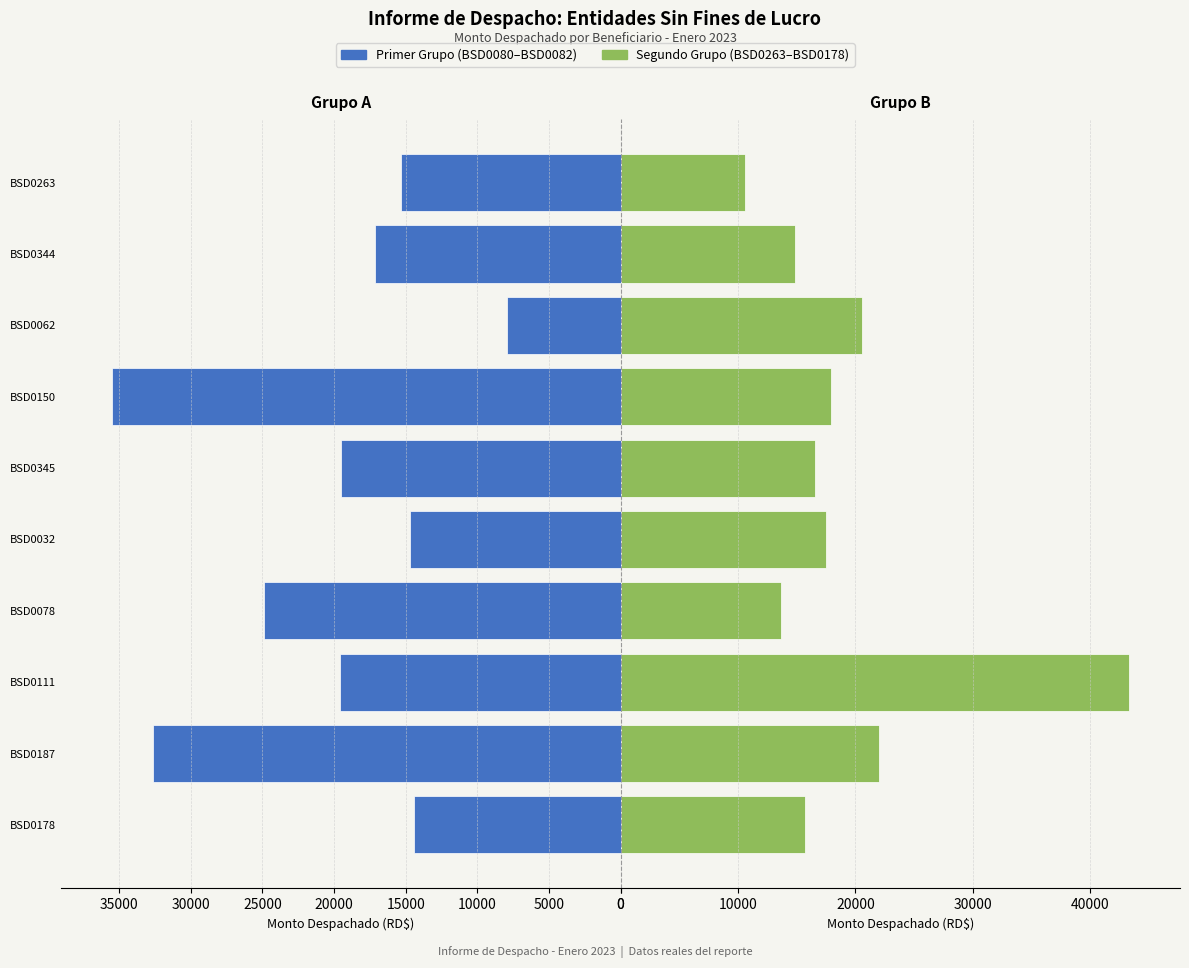

Rank the series by their average value, from highest to lowest.

Primer Grupo, Segundo Grupo